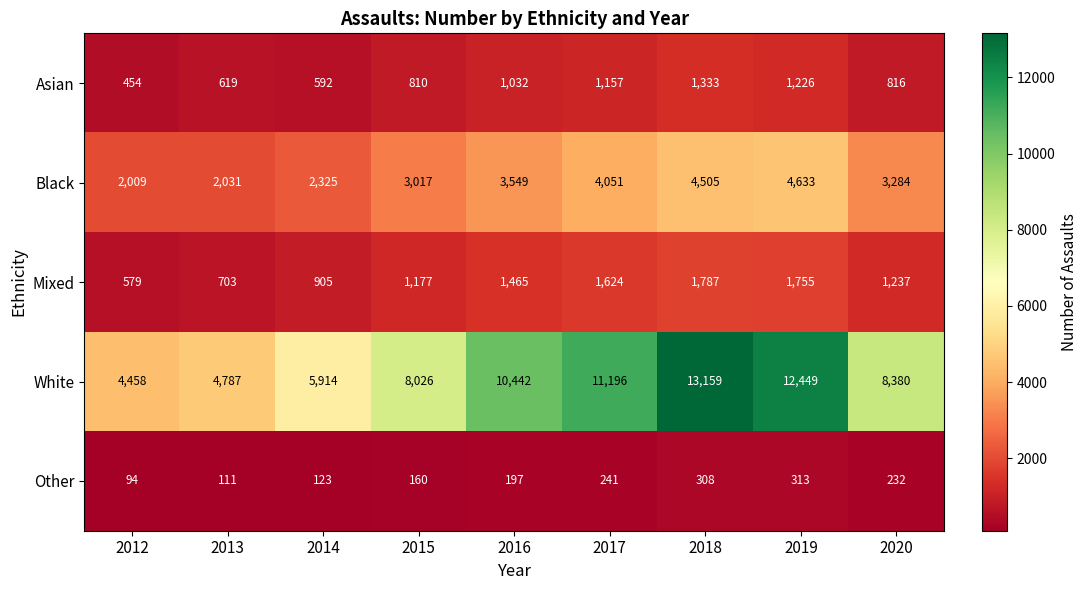

Between 2015 and 2020, which series saw the biggest shift?

White